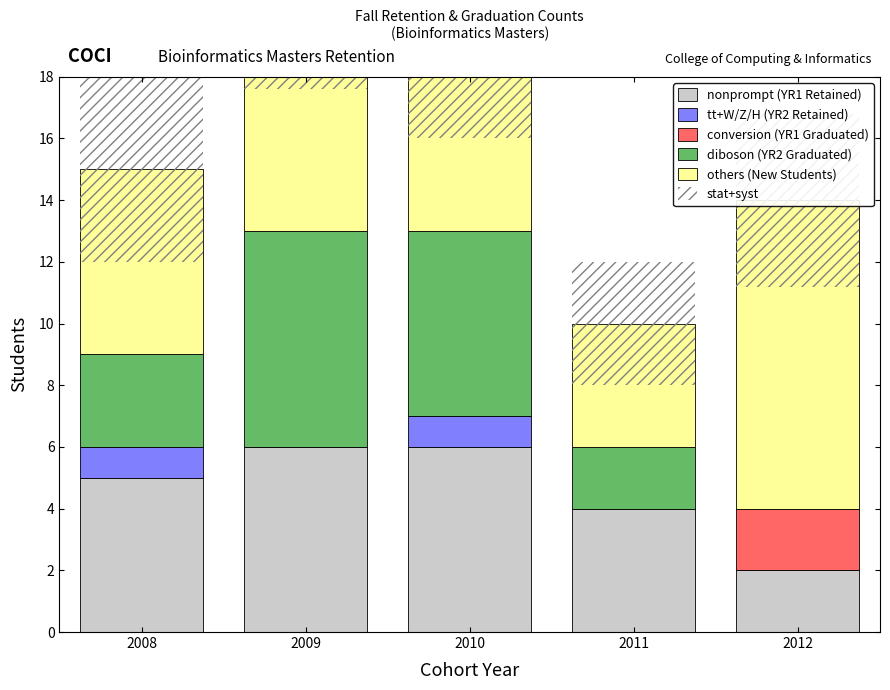

Reading left to right, extract all data points from this chart.

nonprompt (YR1 Retained): 5.0	6.0	6.0	4.0	2.0
tt+W/Z/H (YR2 Retained): 1.0	0.0	1.0	0.0	0.0
conversion (YR1 Graduated): 0.0	0.0	0.0	0.0	2.0
diboson (YR2 Graduated): 3.0	7.0	6.0	2.0	0.0
others (New Students): 6.0	9.0	7.0	4.0	10.0
stat+syst: 6.0	8.8	8.0	4.0	5.6